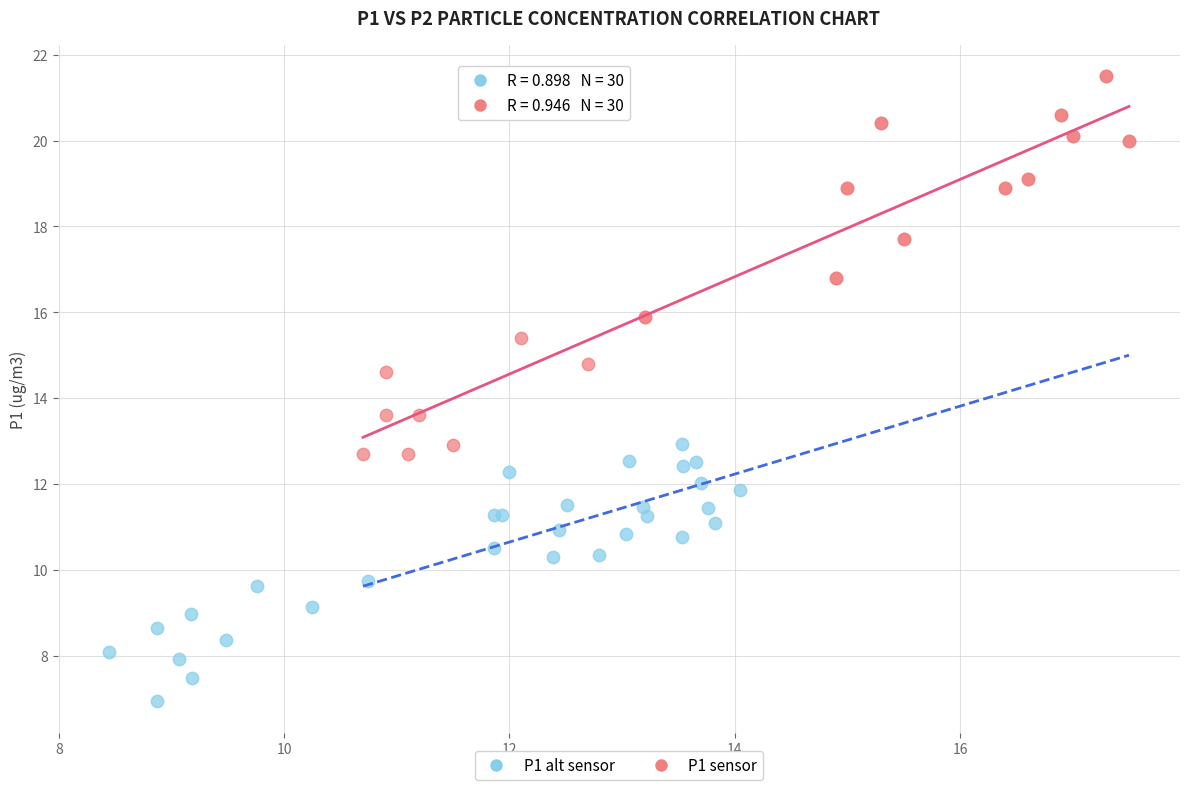

Which series has the largest Y range (max minus min)?

P1 sensor